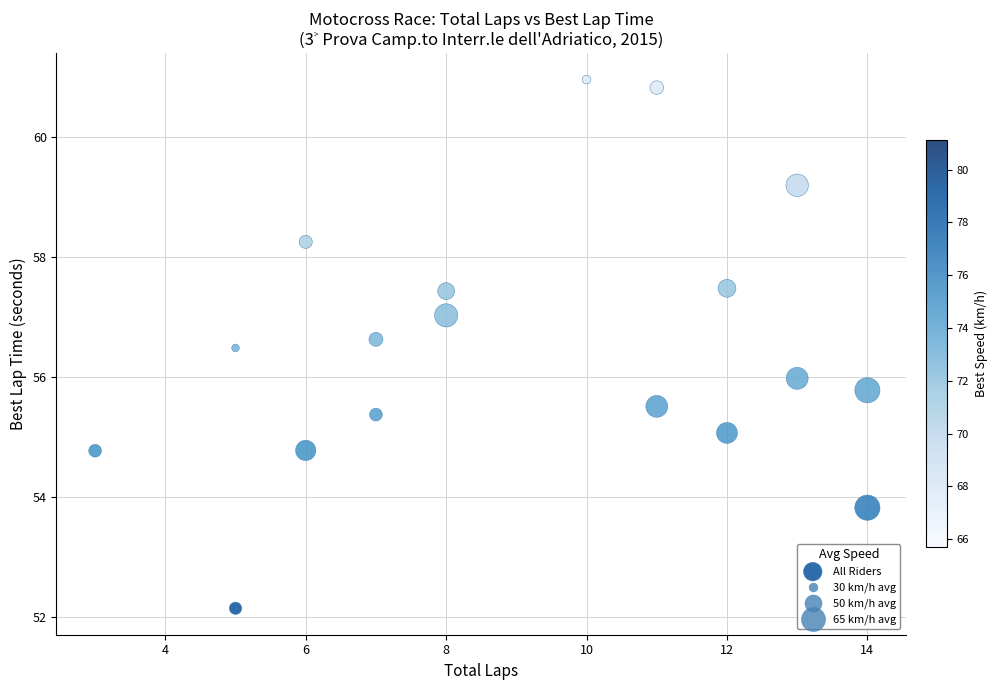

What is the range of Y values (max minus min)?

8.8